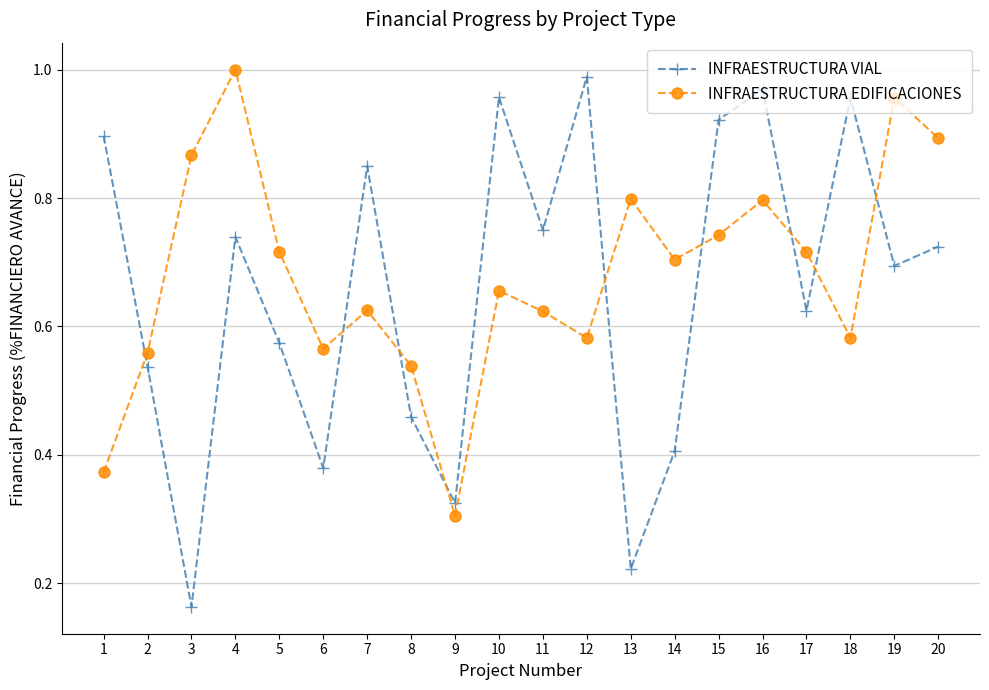

How many interior local peaks does the INFRAESTRUCTURA EDIFICACIONES series have?

6